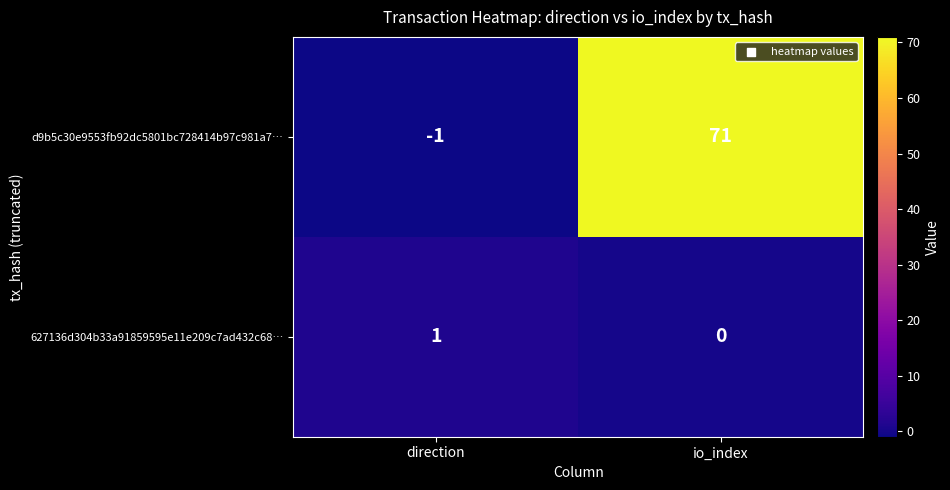

Which label corresponds to the smallest value in the chart?

direction